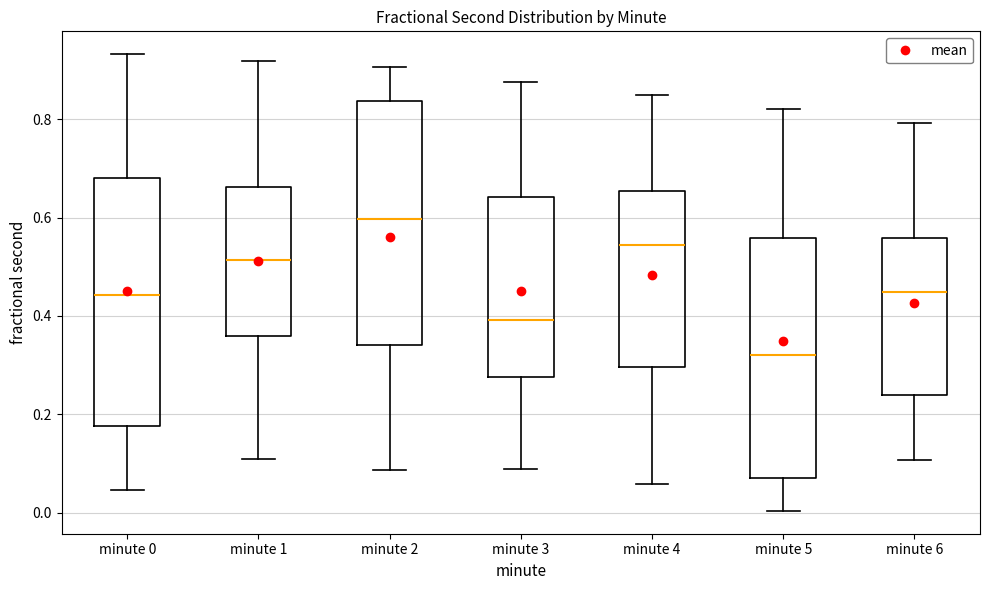

Where is the upper edge of the box for minute 6 on the y-axis? The values are not printed on the chart, so give them approximately, as read against the axis.

0.56